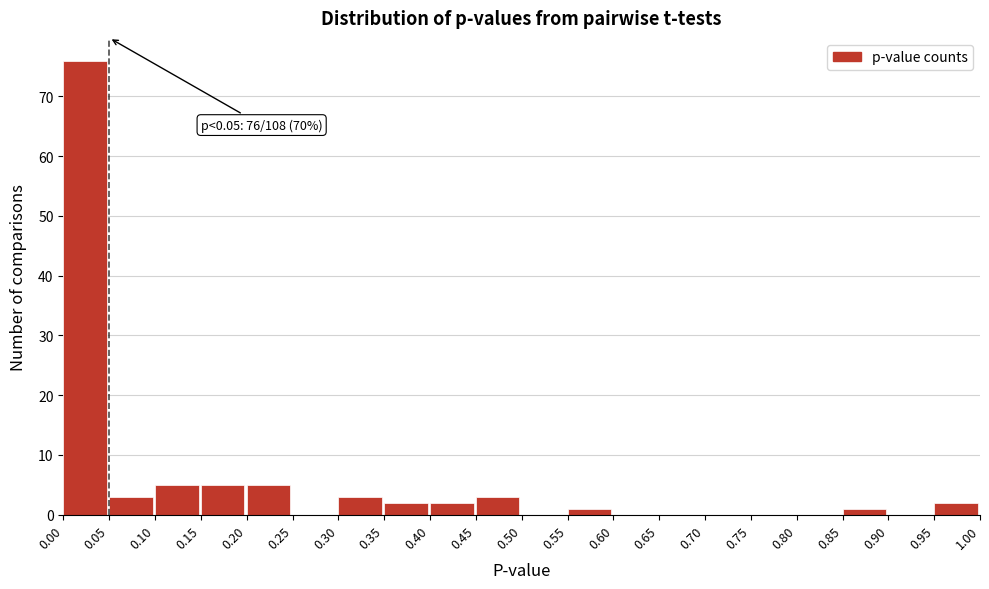

Which range on the x-axis has the tallest bar?

0.00 to 0.05